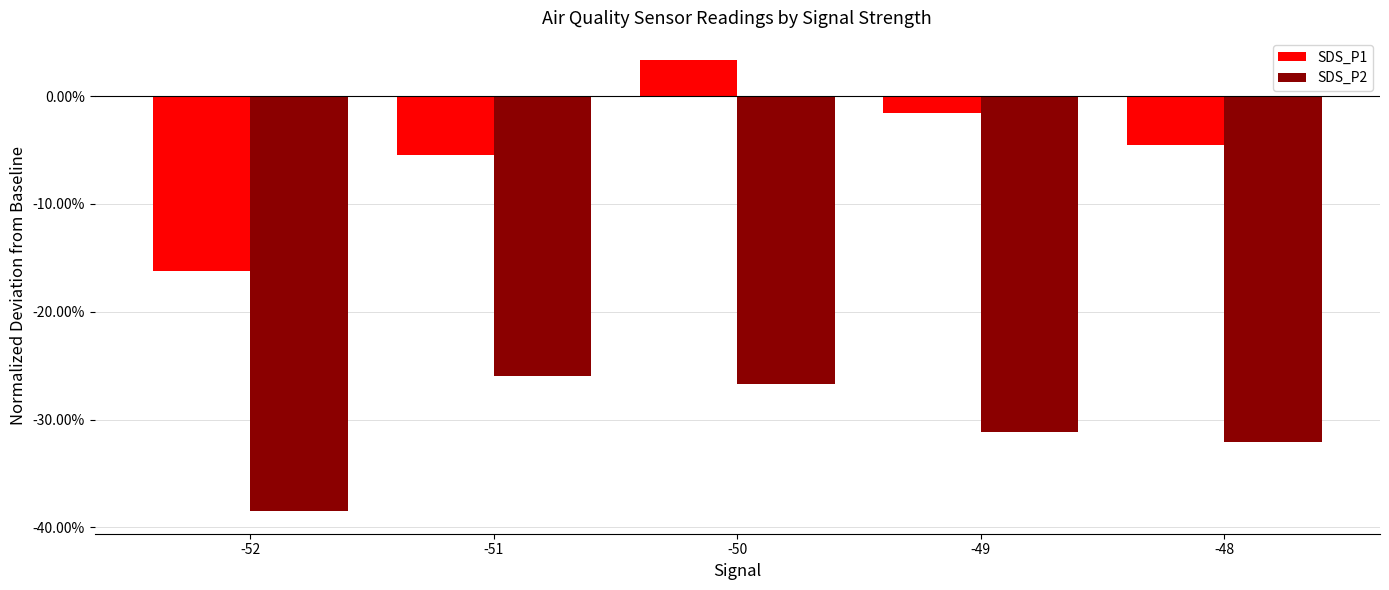

At which category is the sum across all series the highest?

-50